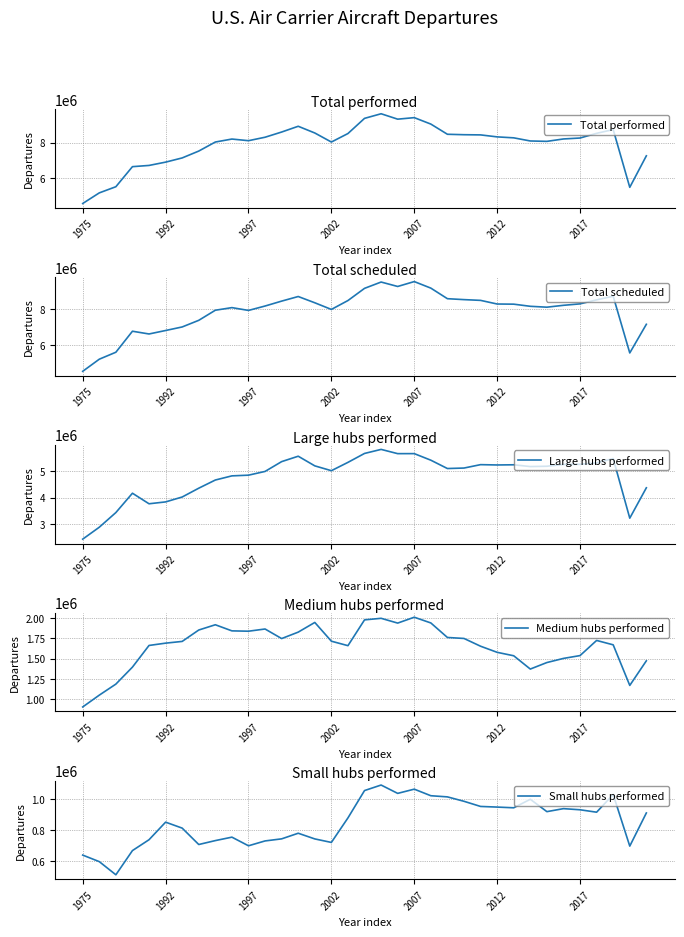

At how many categories does at least one series exceed 1062270?

35